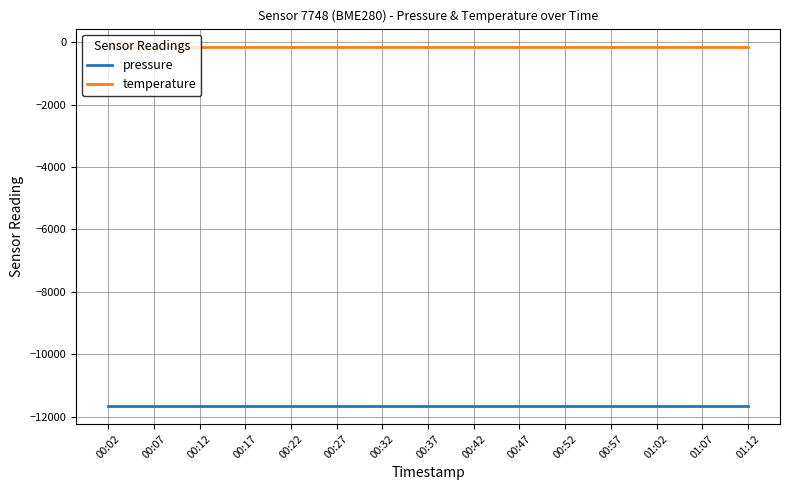

True or false: temperature and pressure intersect in this chart.

False